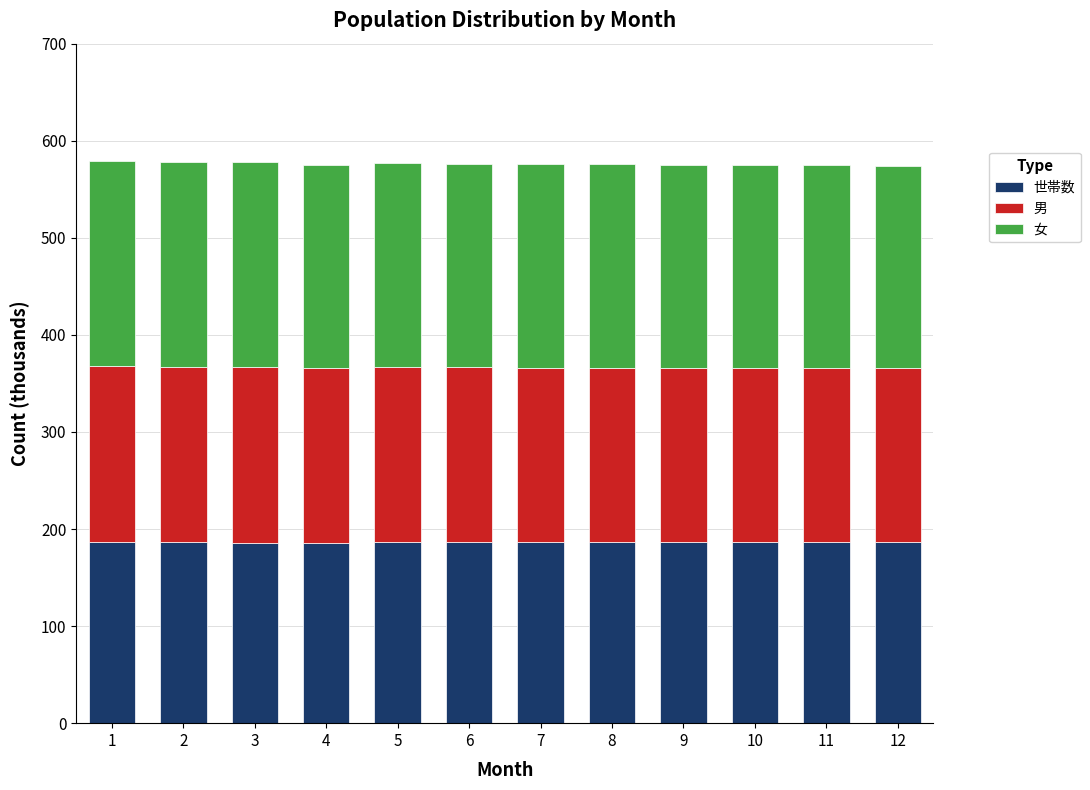

The 世帯数 series shows 186.4 at 10. True or false?

True